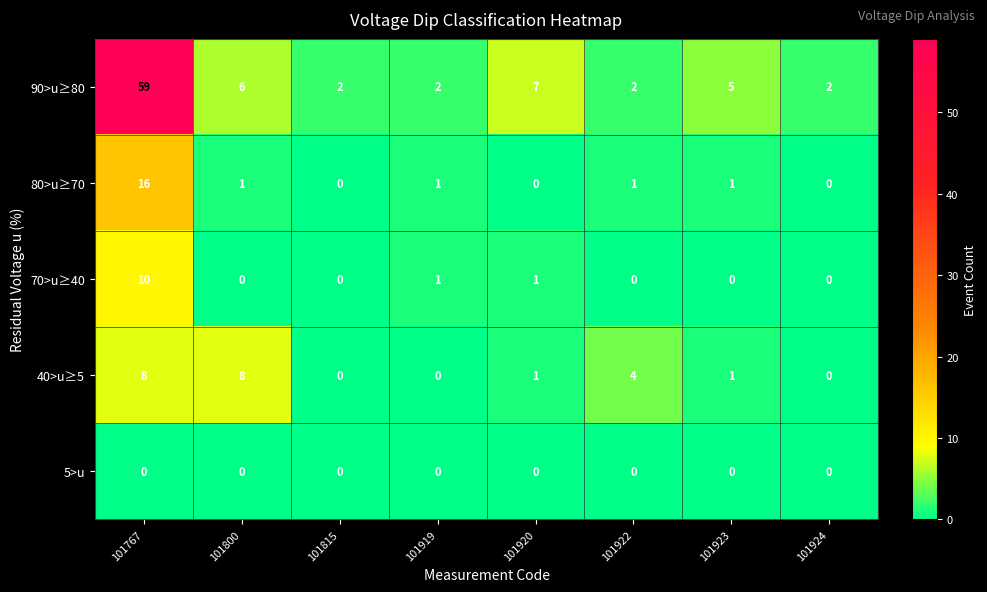

Between 101767 and 101922, which series saw the biggest shift?

90>u≥80